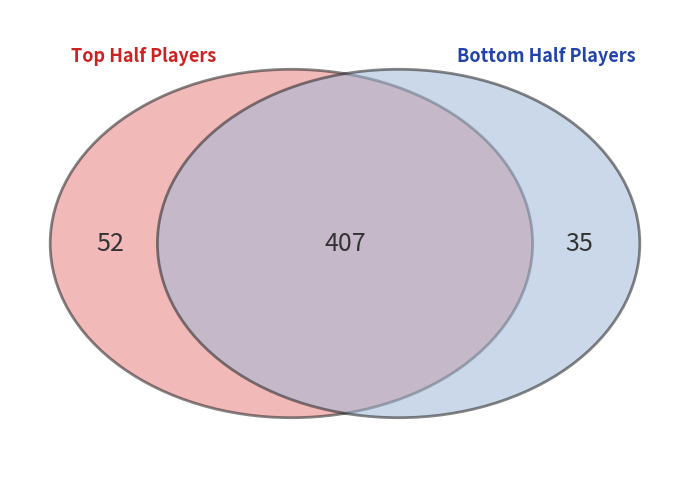

Is it true that 11 is 22% of the pie?

False